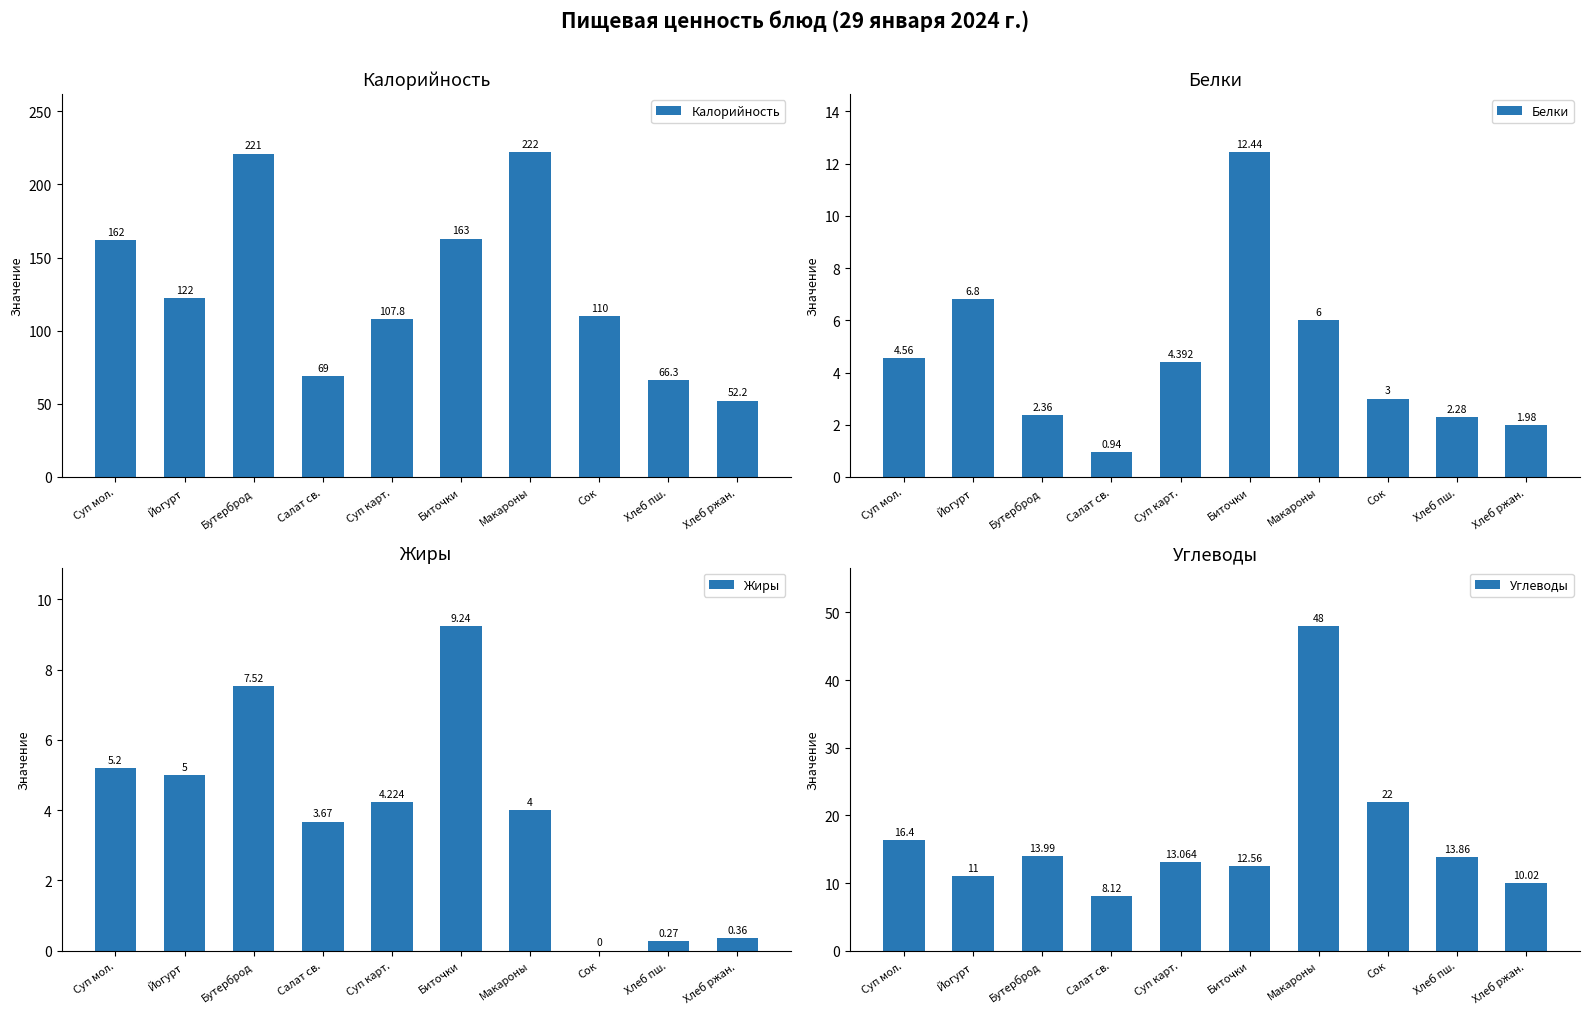

What is the value of the Жиры bar at the 2nd from the left?

5.0